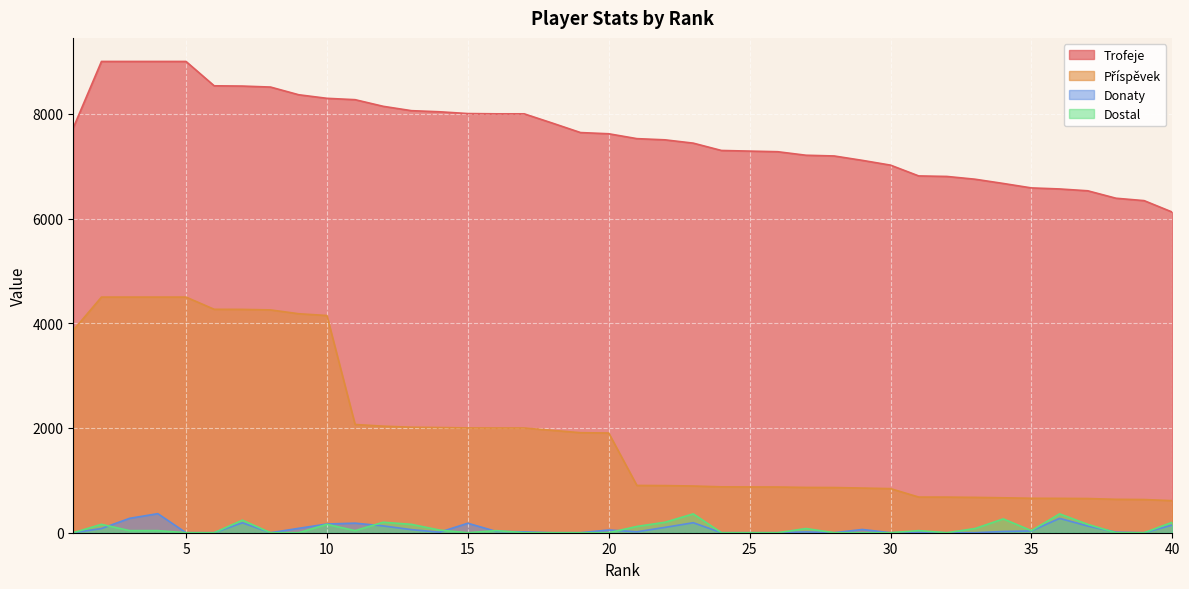

How many lines are shown in the chart?

4